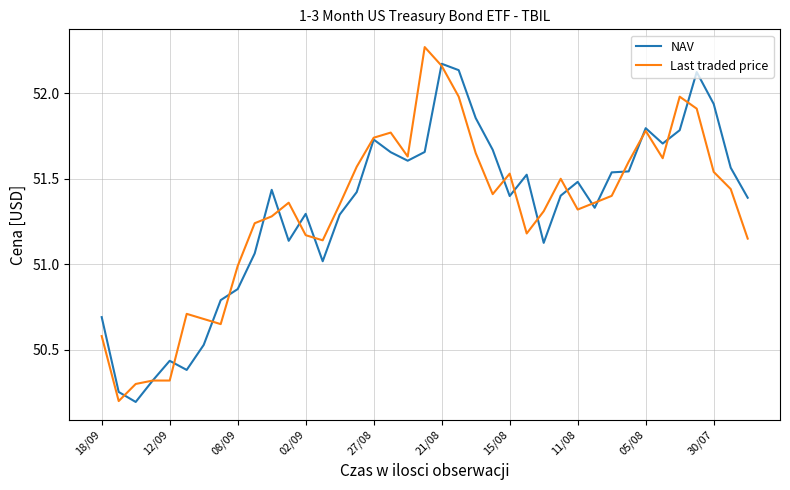

What is the lowest value of the NAV series?

50.2